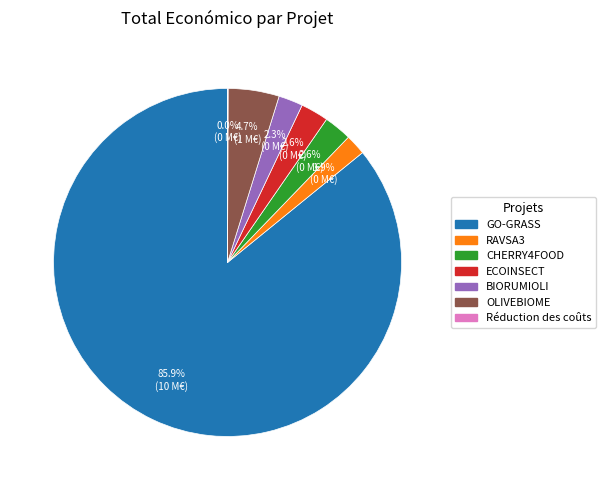

Which slice is the largest?

GO-GRASS